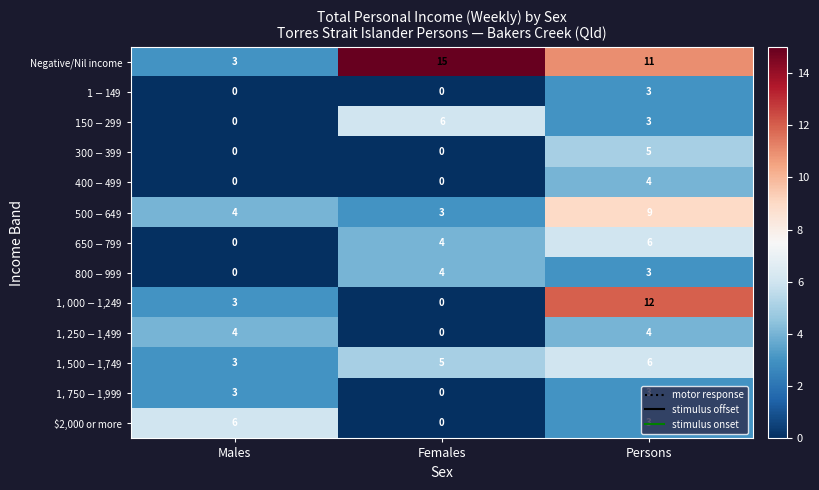

What is the spread (max minus min) of values at Males?

6